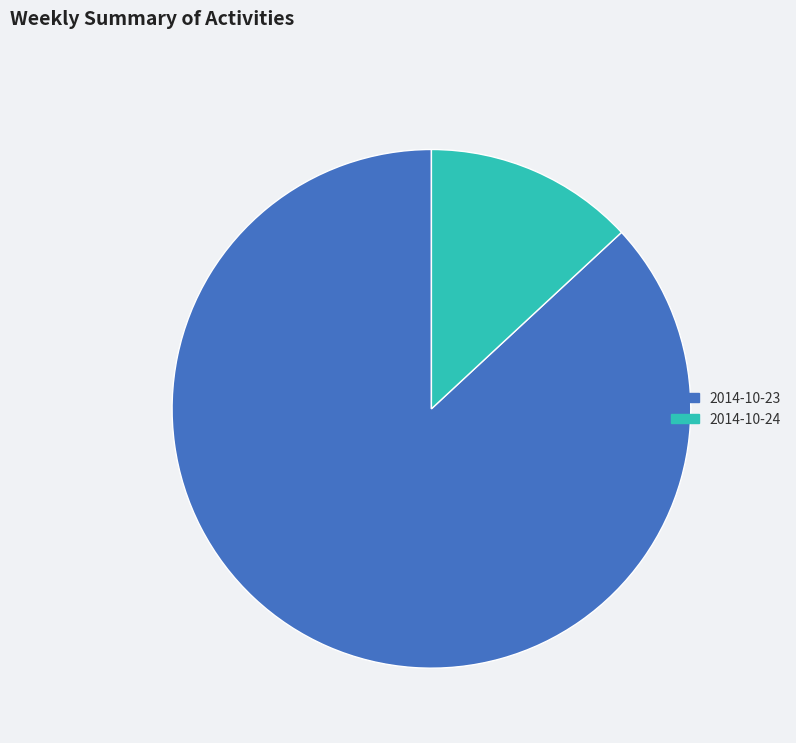

True or false: 2014-10-24 accounts for 13% of the total.

True